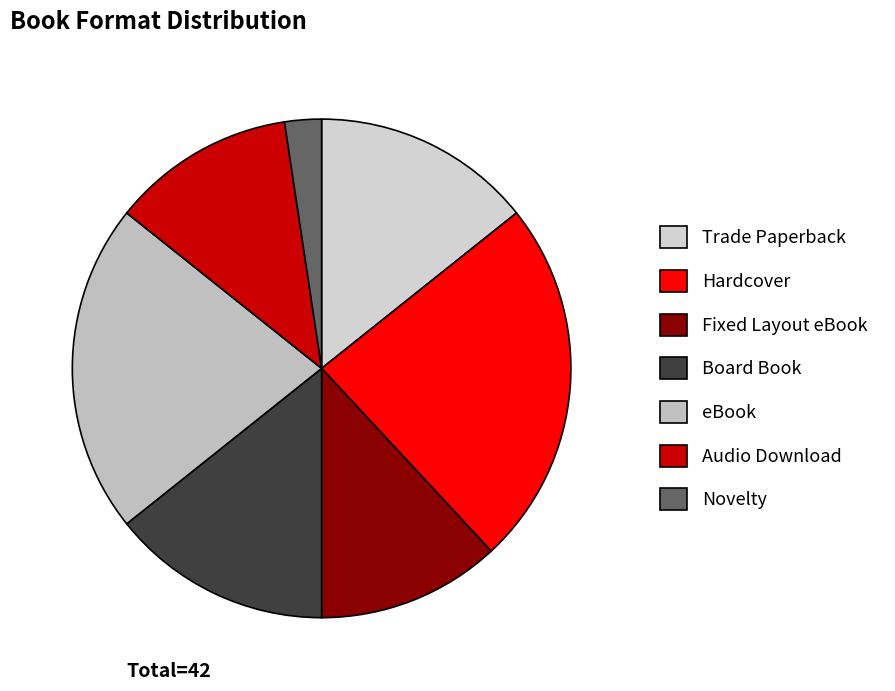

Is Hardcover the majority of the pie?

No